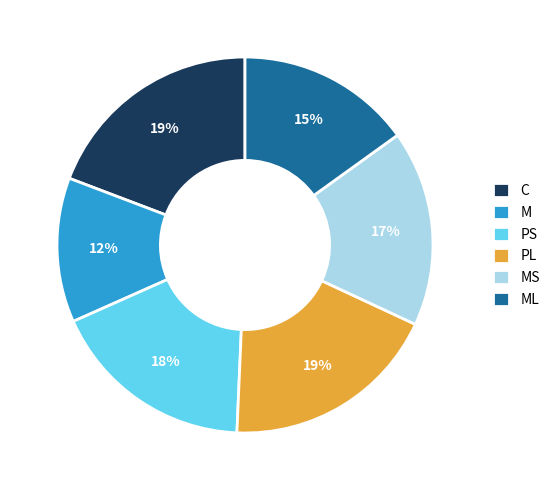

What is the ratio of the value at C to the value at PL?

1.0